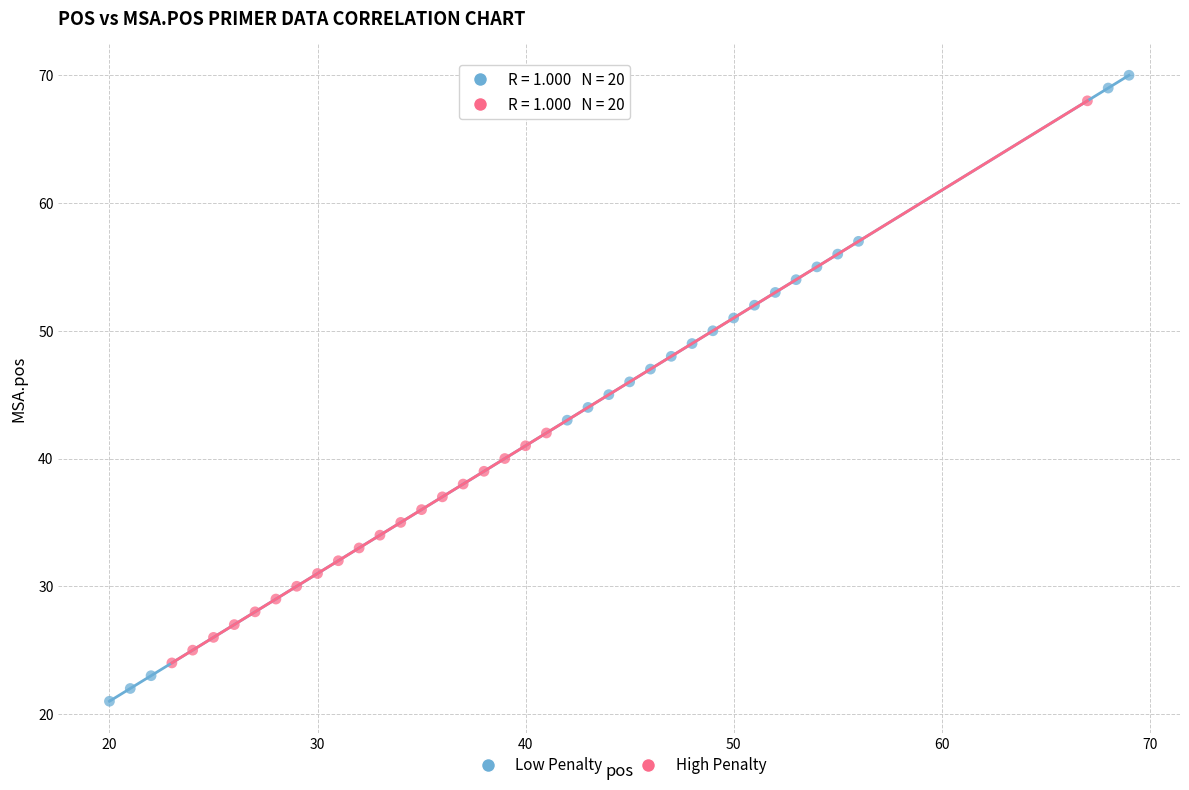

Which series has the largest Y range (max minus min)?

Low Penalty